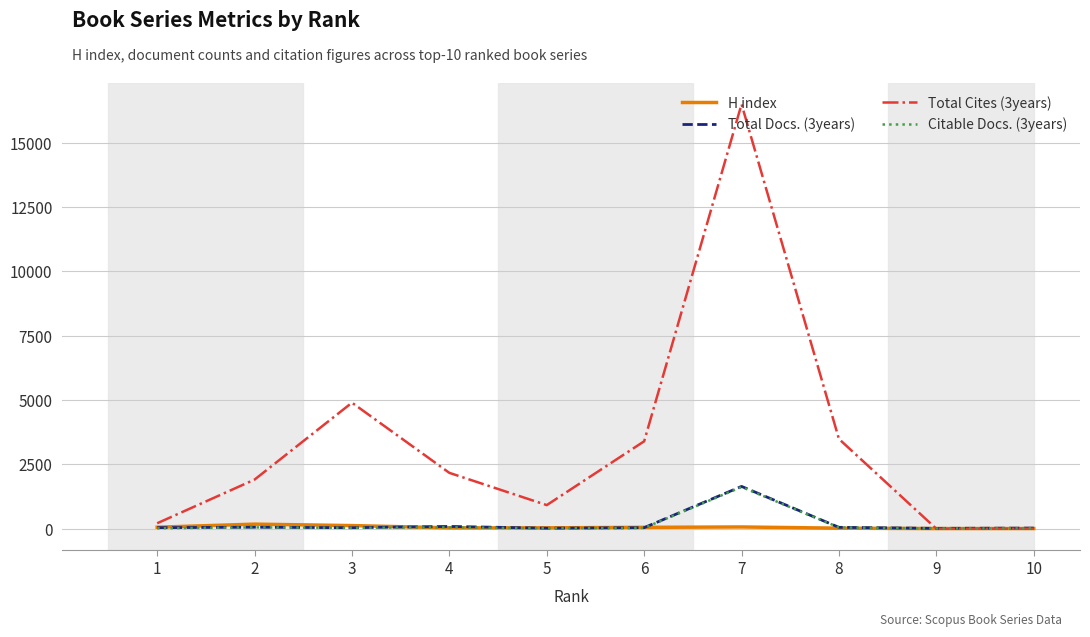

What is the greatest value displayed?

16501